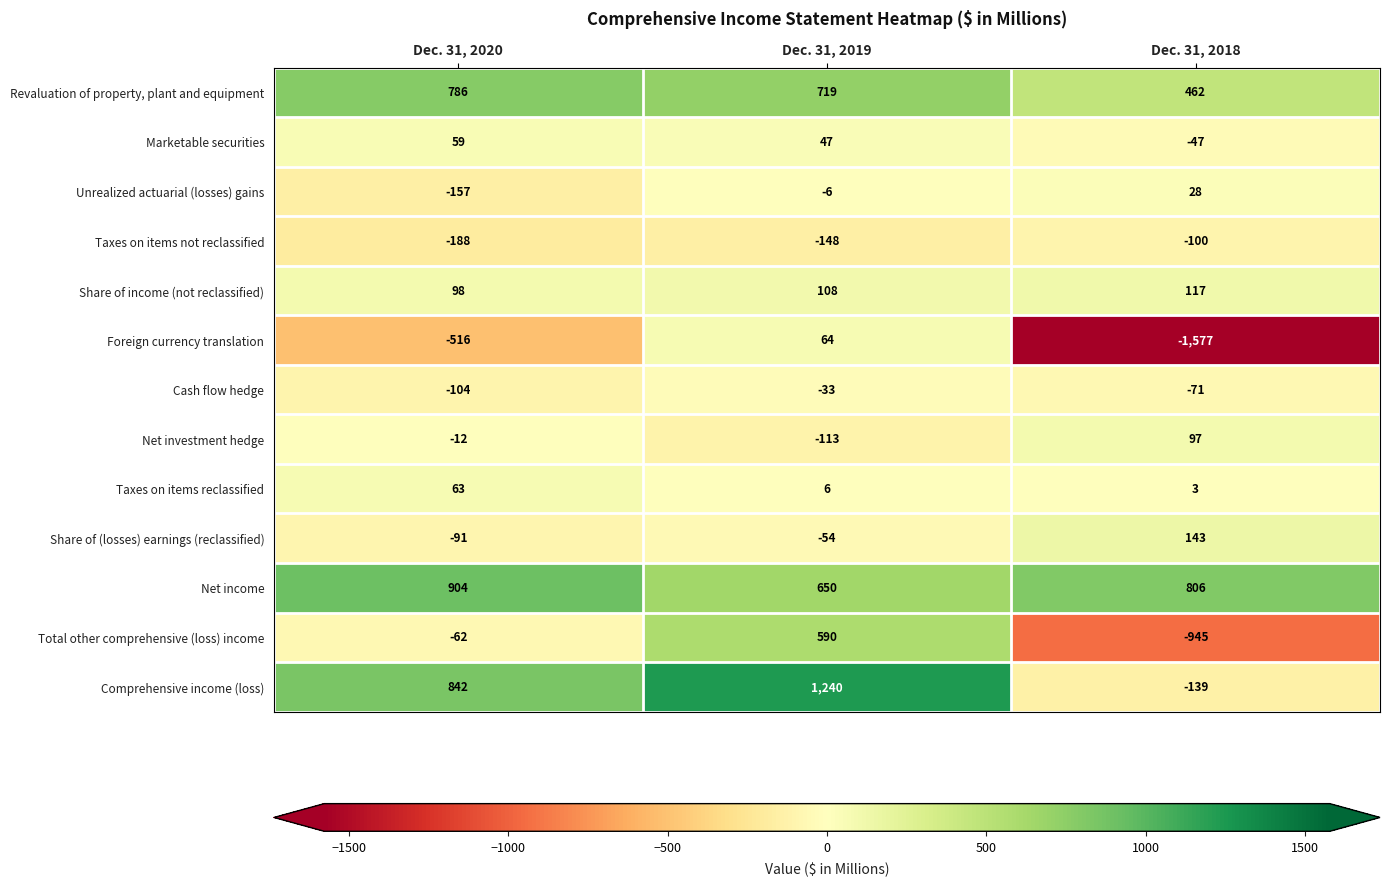

What is the maximum value for Total other comprehensive (loss) income?

590